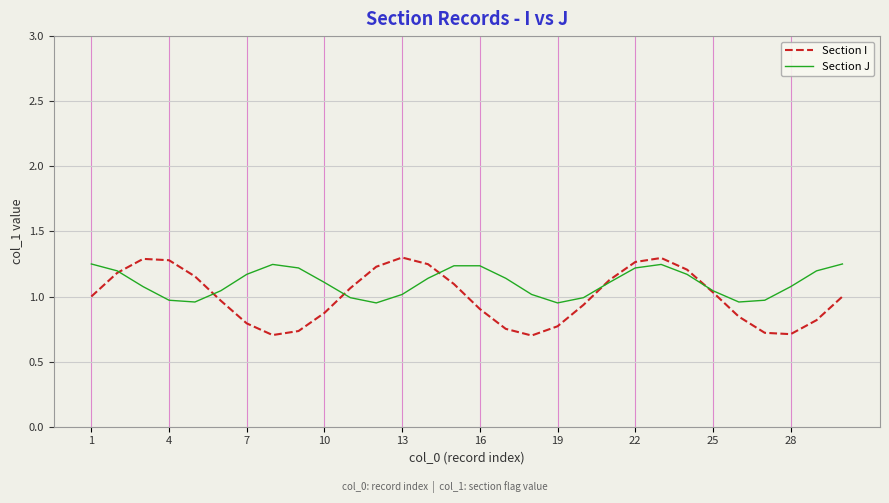

Which series has the largest range (max minus min)?

Section I